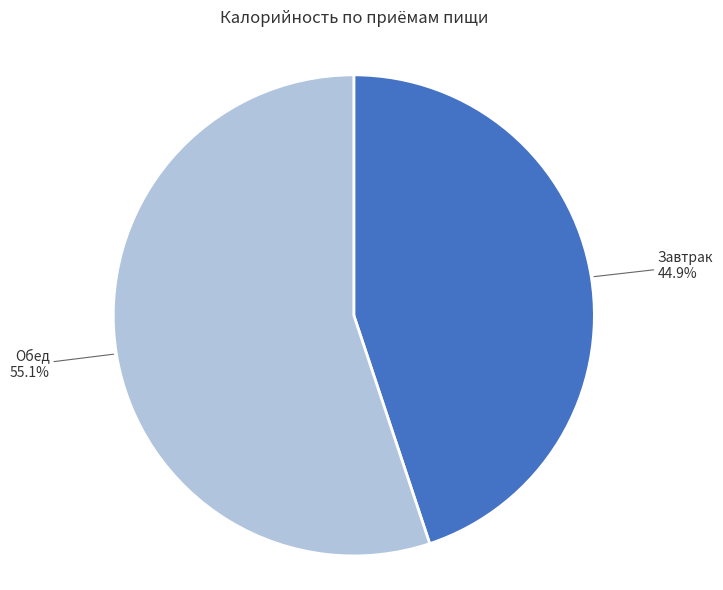

Which slice is the largest?

Обед